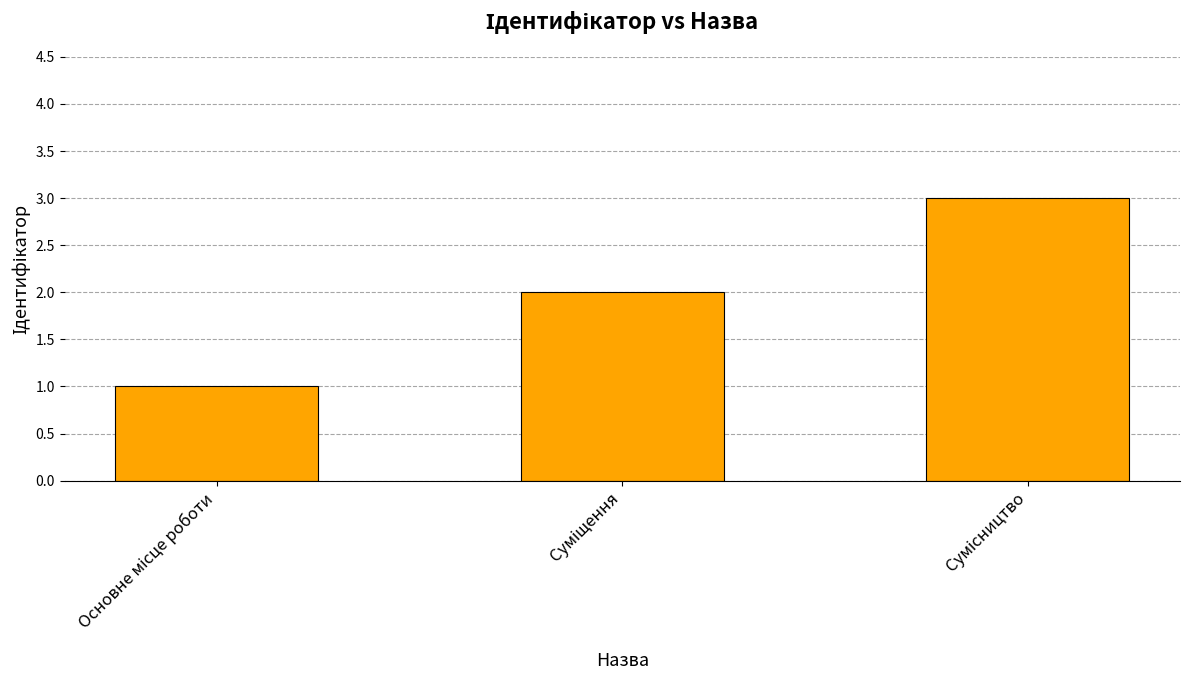

Reading left to right, what are all the values shown in this chart?

1	2	3